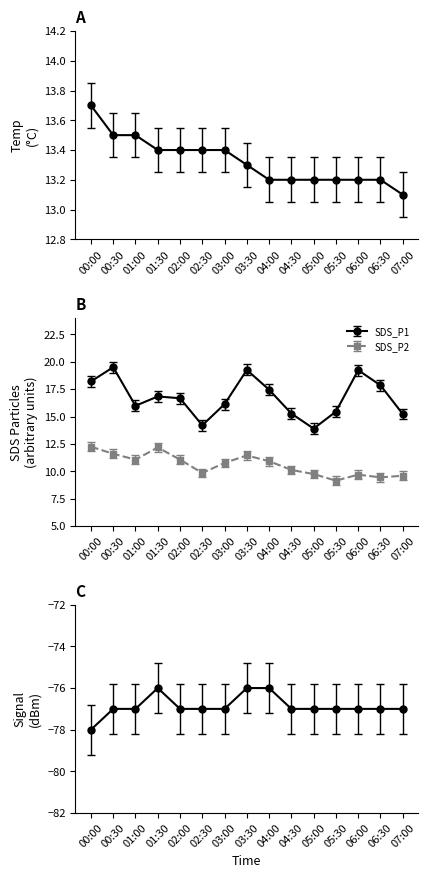

What is the label of the 2nd point from the left?

00:30